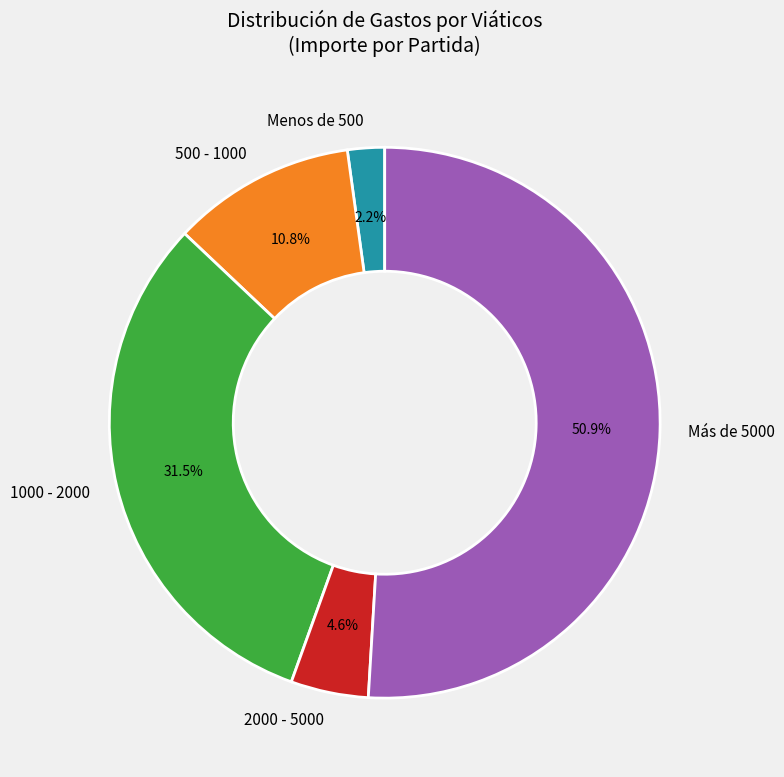

Which category has the biggest portion of the pie?

Más de 5000